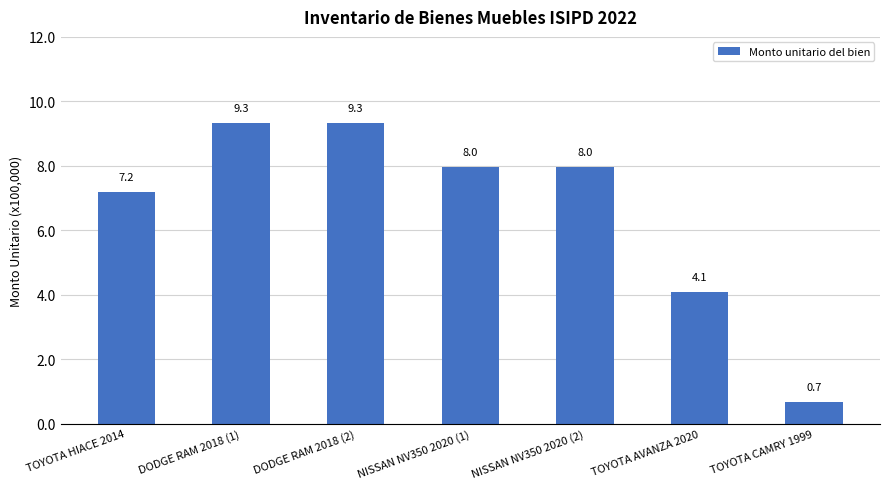

What is the value of the 2nd bar from the left?

9.3